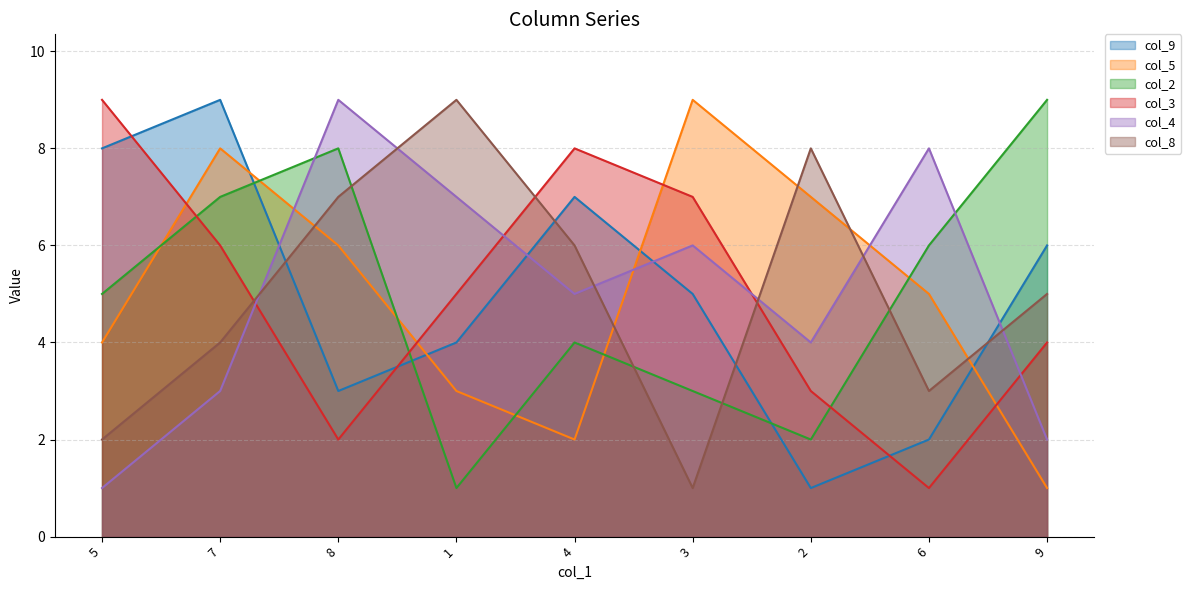

What is the difference between the highest and lowest values at 7?

6